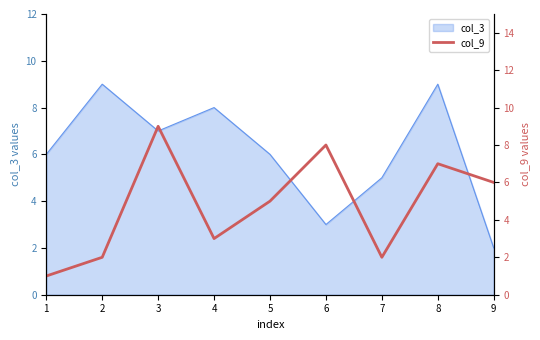

The col_3 series shows 7 at 3. True or false?

True